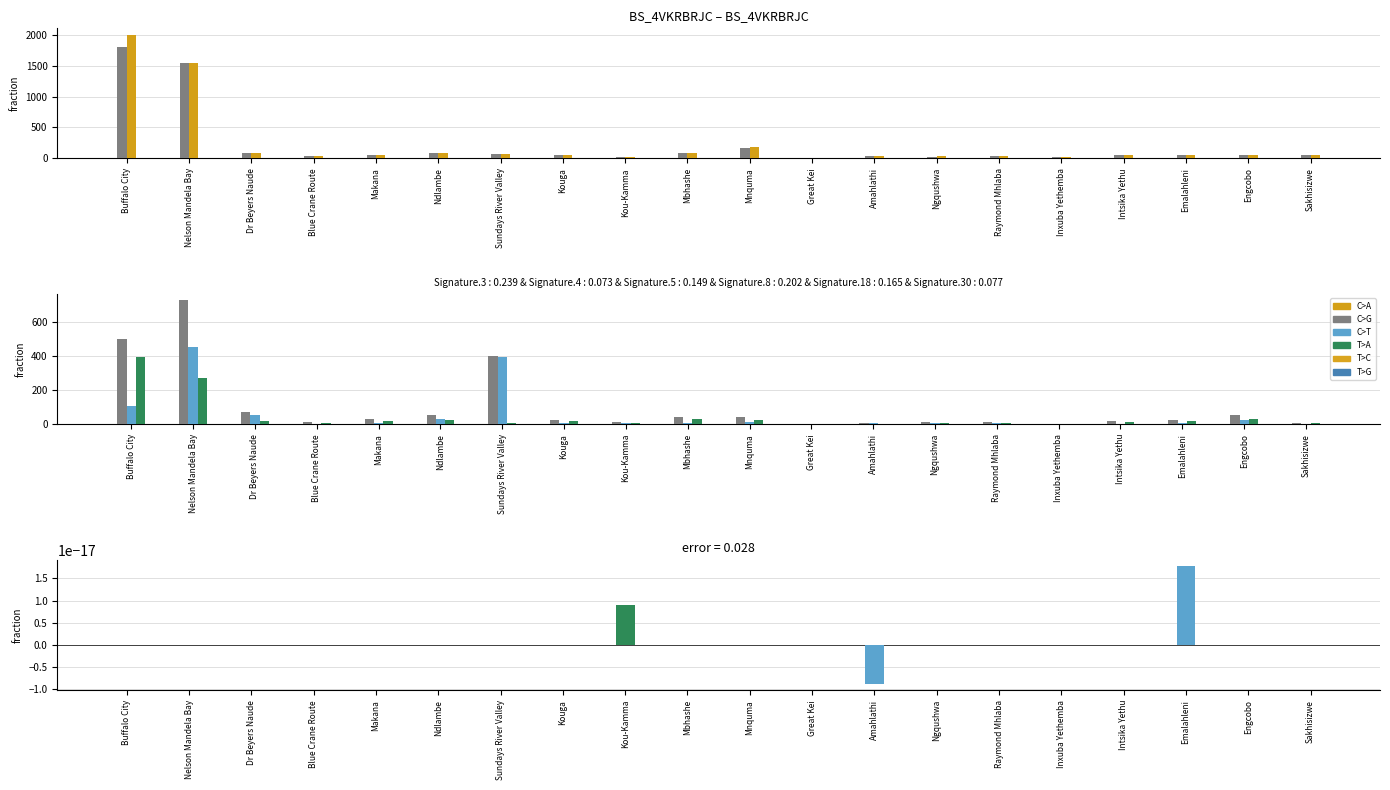

What is the average value of the YTD Actual series?

102.6